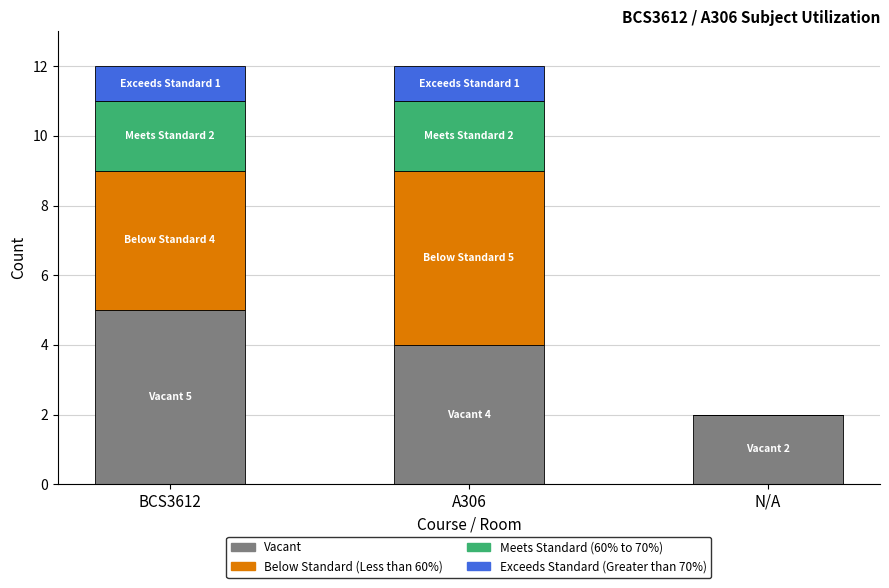

Reading left to right, what are the values for Vacant?

BCS3612=5	A306=4	N/A=2